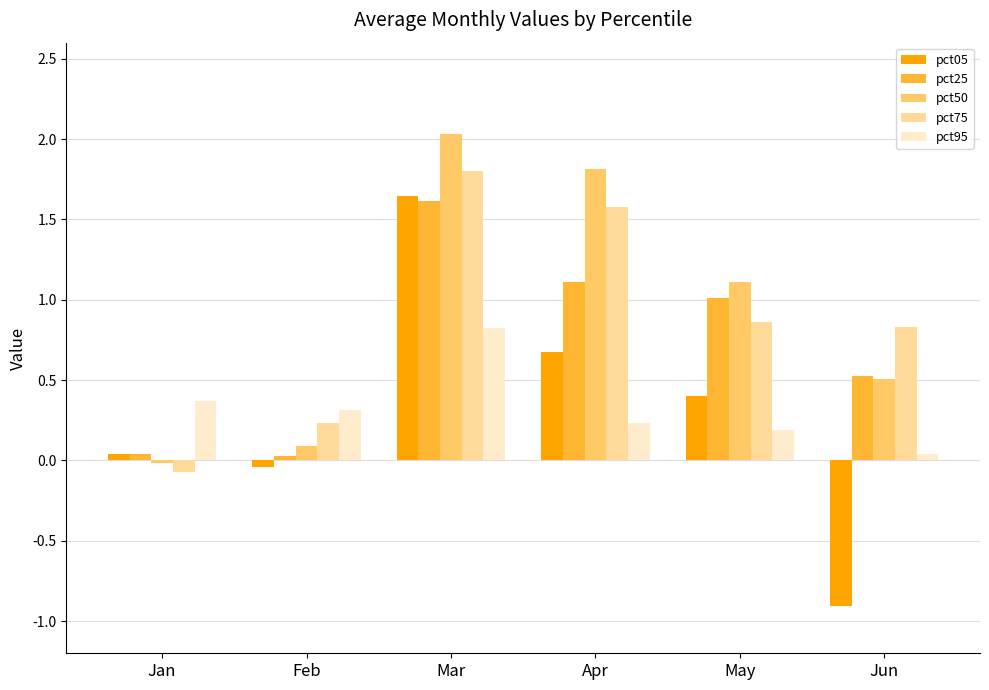

How many groups of bars are there?

6